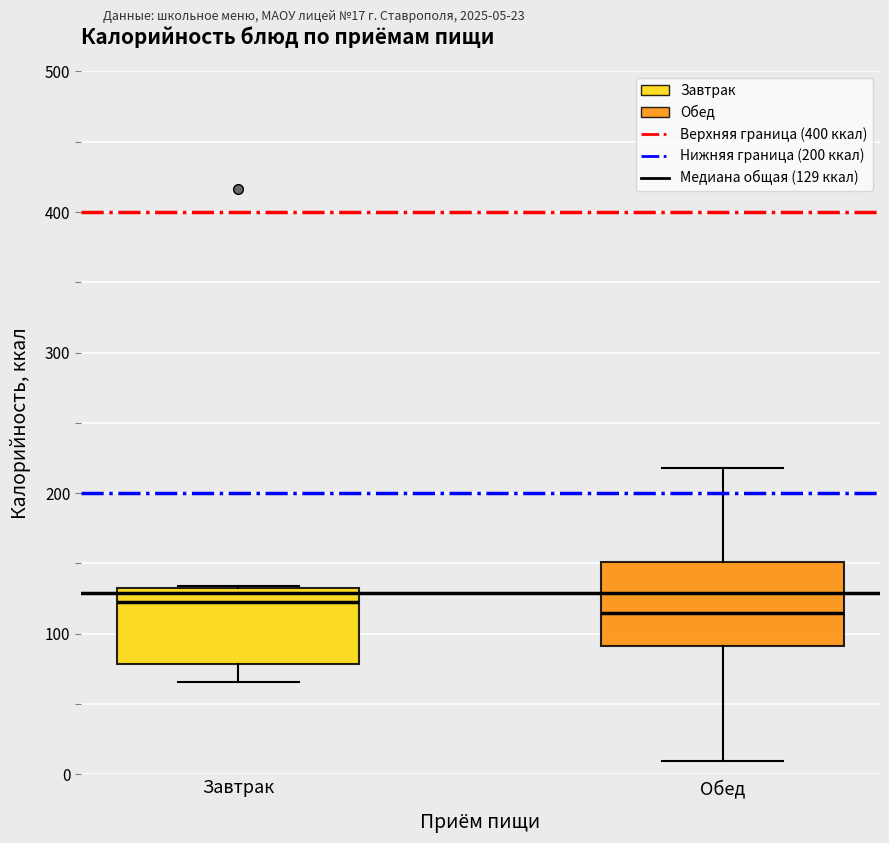

Where is the lower edge of the box for Обед on the y-axis? The values are not printed on the chart, so give them approximately, as read against the axis.

90